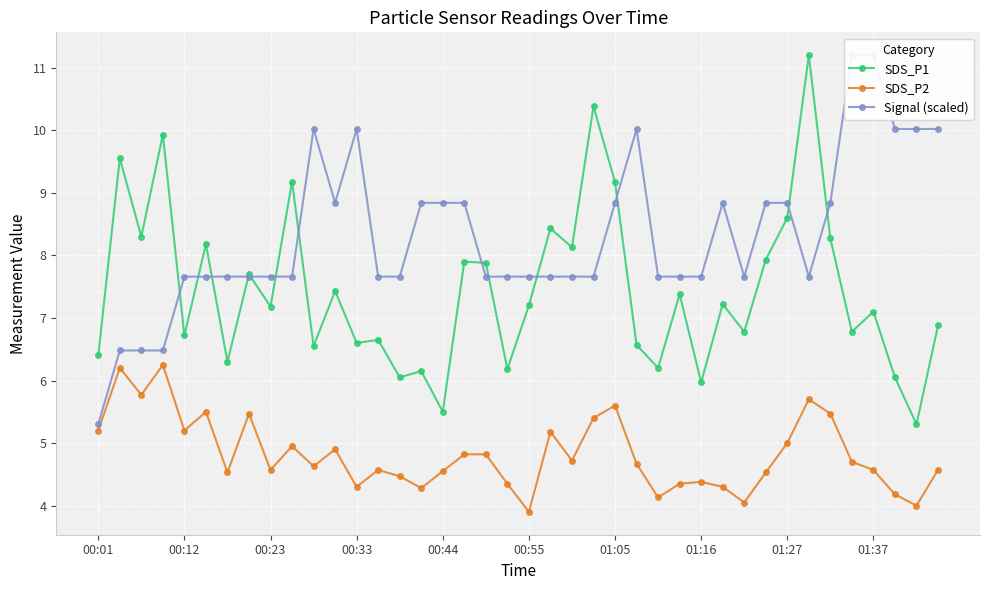

What is the maximum value for SDS_P1?

11.2